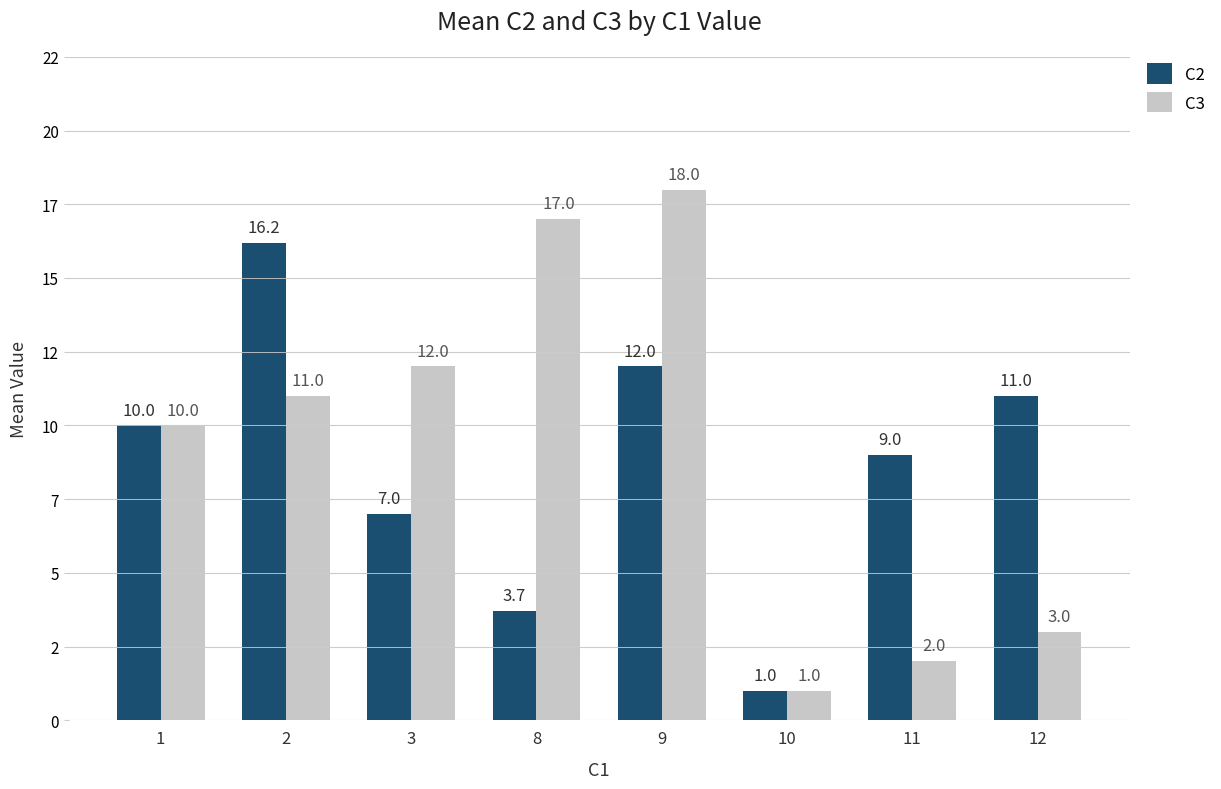

List the series in order of their peak value, highest first.

C3, C2